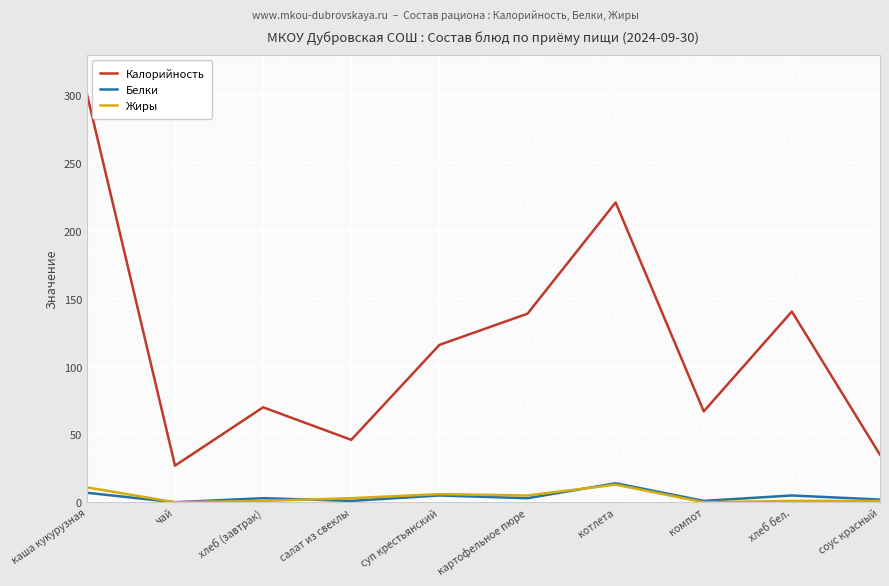

How many values in the Калорийность series exceed 116?

4